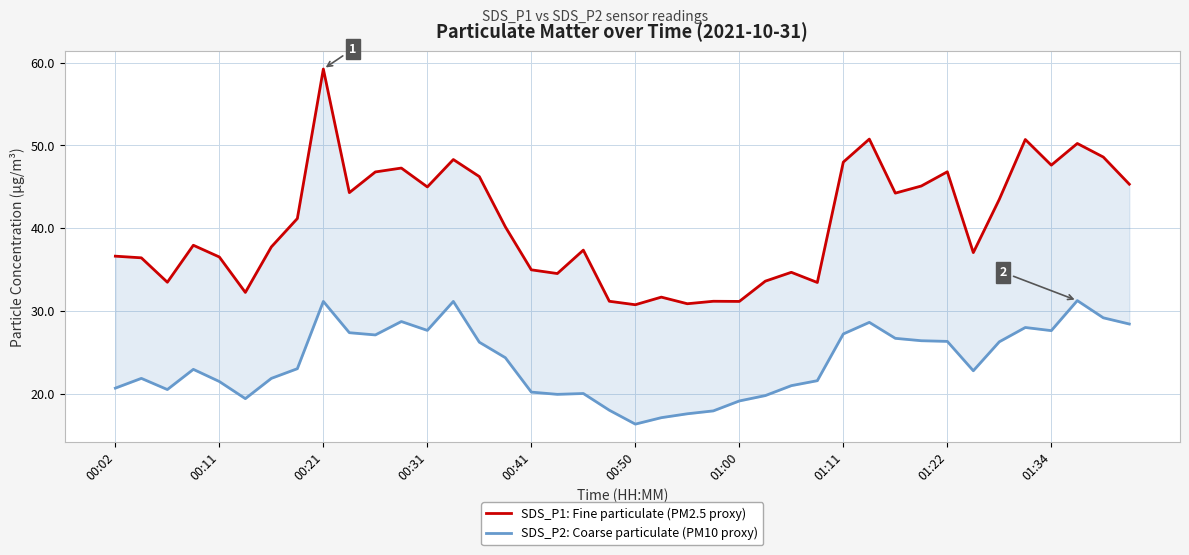

In SDS_P2: Coarse particulate (PM10 proxy), how many points are higher than both neighbors (excluding endpoints)?

9